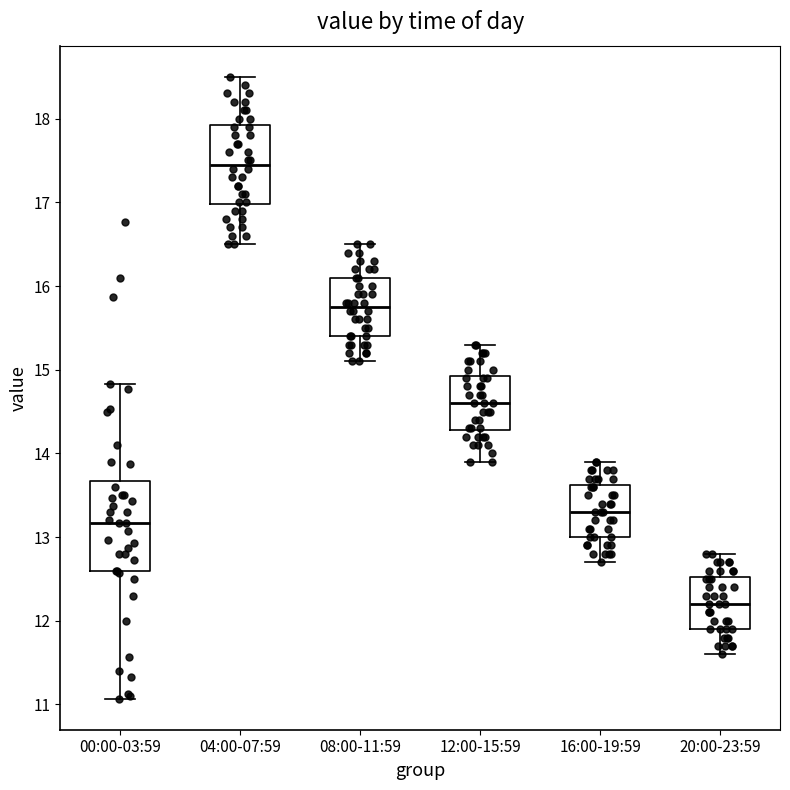

Reading left to right, transcribe this box plot: for each box, give where its median line is, the range the box spans, and where its two whiskers end, as read against the y-axis. The values are not printed on the chart, so give them approximately, as read against the axis.

00:00-03:59: median 13.2, box 12.6 to 13.7, whiskers 11.1 to 14.8
04:00-07:59: median 17.5, box 17.0 to 17.9, whiskers 16.5 to 18.5
08:00-11:59: median 15.8, box 15.4 to 16.1, whiskers 15.1 to 16.5
12:00-15:59: median 14.6, box 14.3 to 14.9, whiskers 13.9 to 15.3
16:00-19:59: median 13.3, box 13.0 to 13.6, whiskers 12.7 to 13.9
20:00-23:59: median 12.2, box 11.9 to 12.5, whiskers 11.6 to 12.8